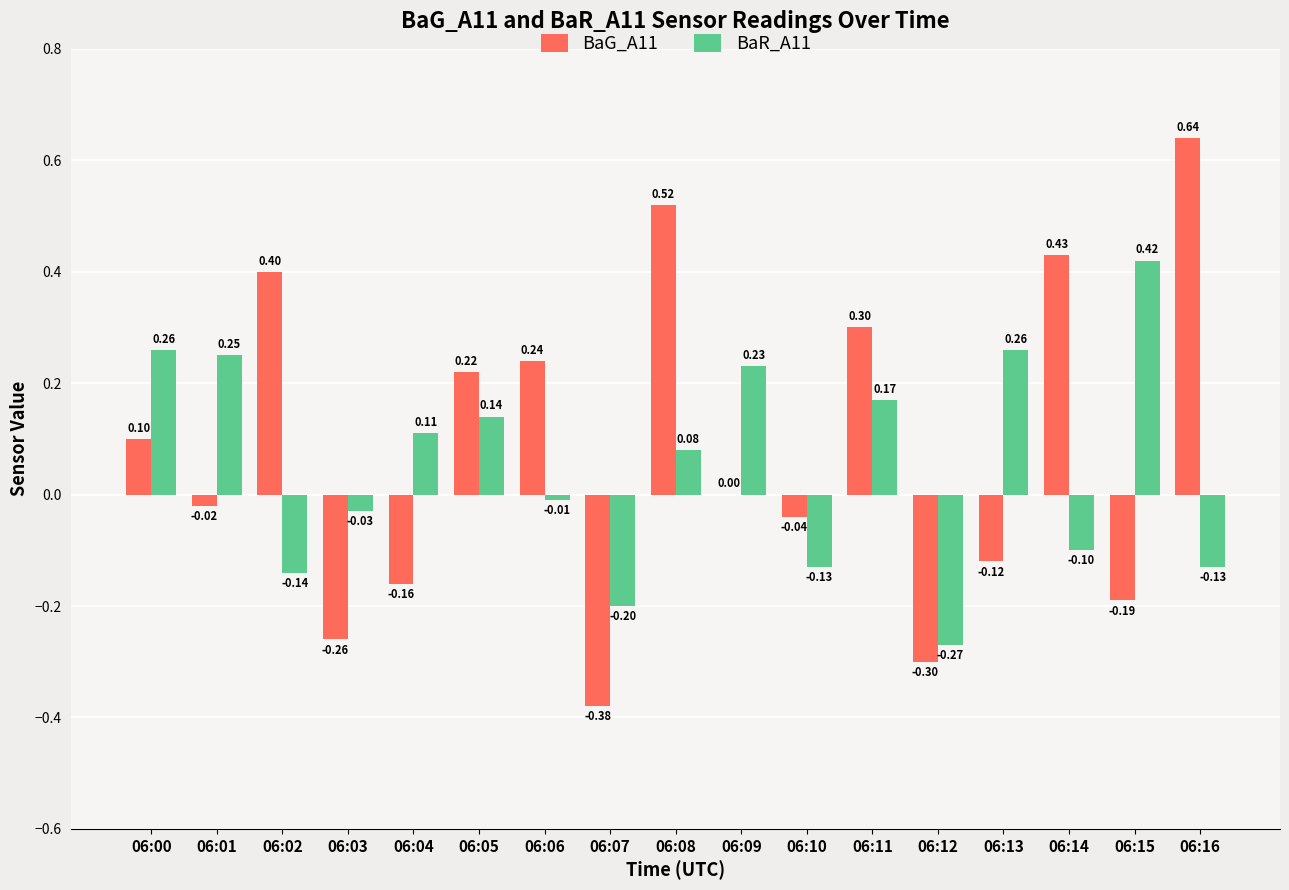

Which series changed the most between 06:07 and 06:16?

BaG_A11